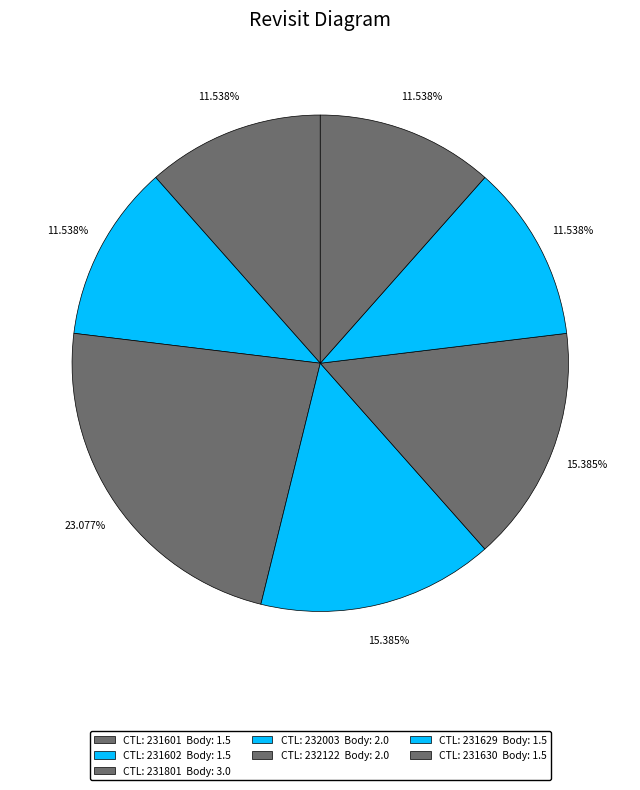

How many segments does this pie chart have?

7